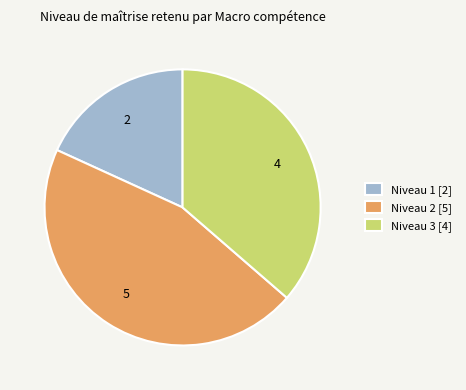

Do Niveau 3 [4] and Niveau 2 [5] together represent more than half of the pie?

Yes